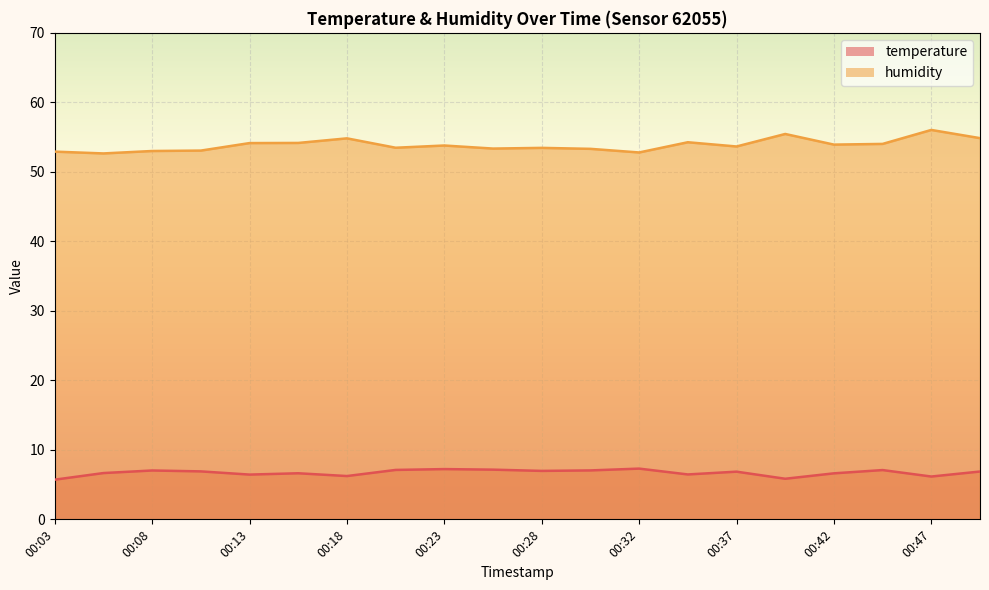

What is the difference between the maximum and minimum values in the humidity series?

3.4